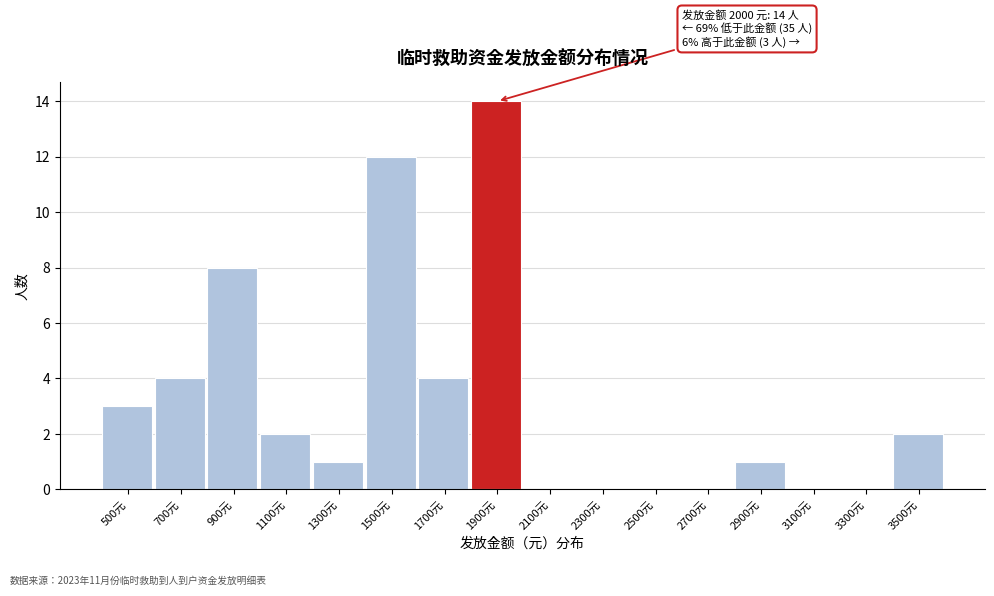

Reading left to right, what are all the values shown in this chart?

500元=3	700元=4	900元=8	1100元=2	1300元=1	1500元=12	1700元=4	1900元=14	2100元=0	2300元=0	2500元=0	2700元=0	2900元=1	3100元=0	3300元=0	3500元=2